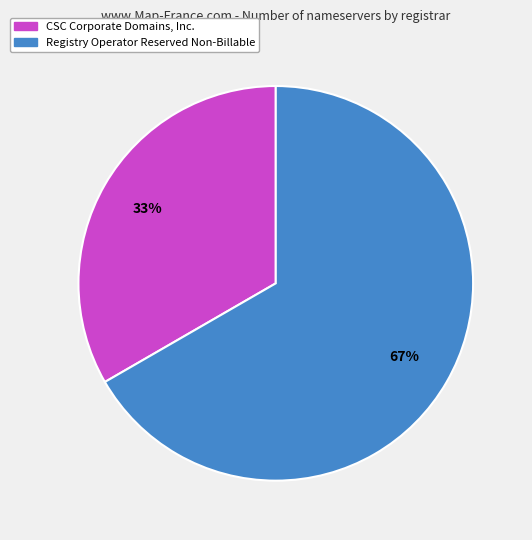

To the nearest percent, what is the average slice percentage?

50%